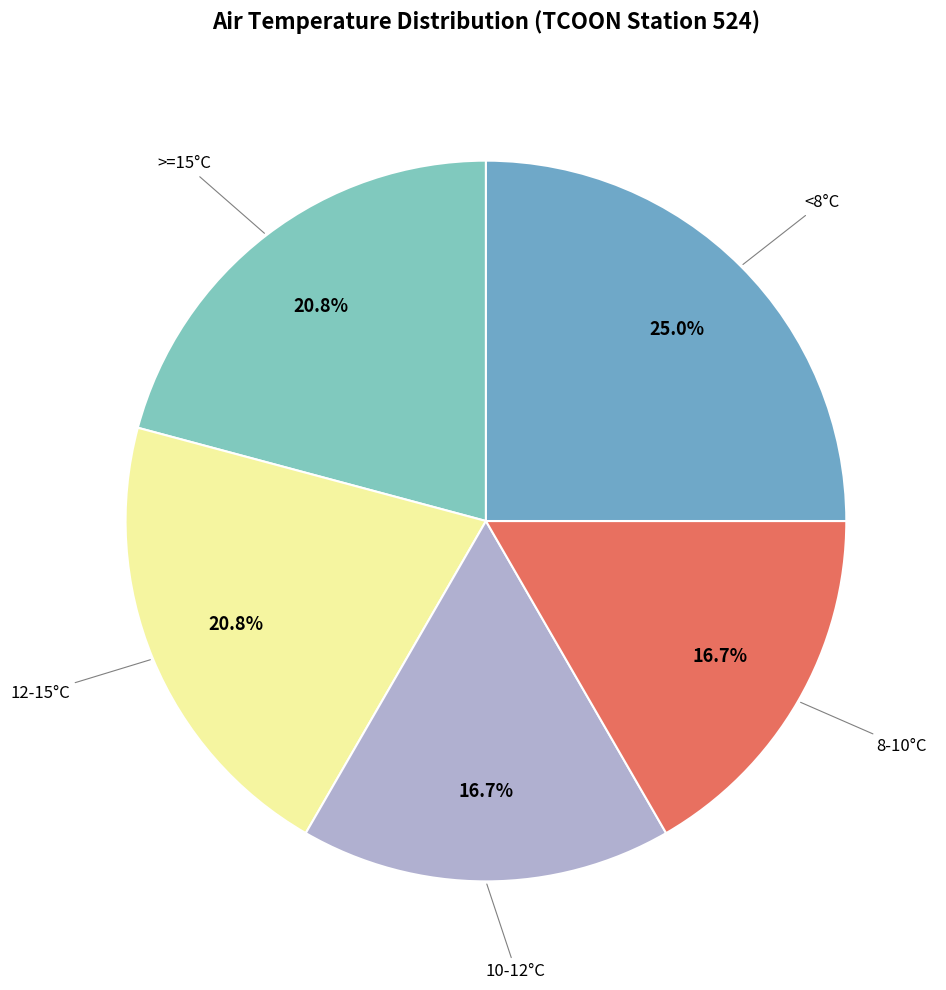

Count the number of slices in the pie.

5